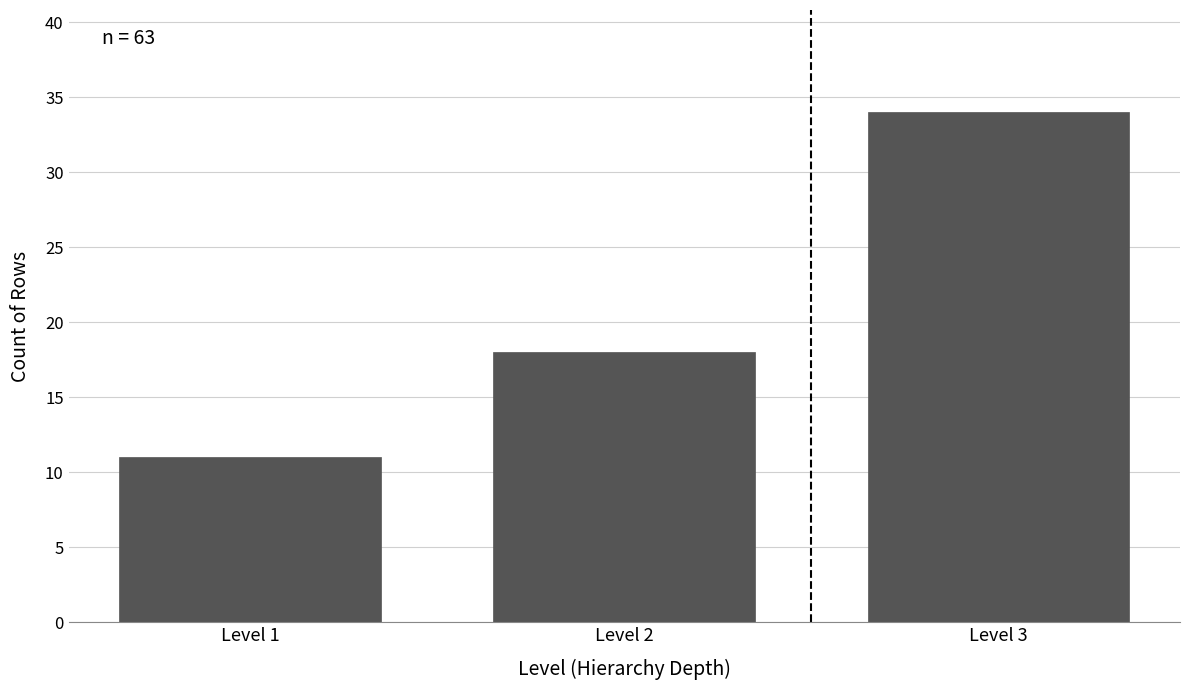

Which range on the x-axis has the tallest bar?

2.5 to 3.5